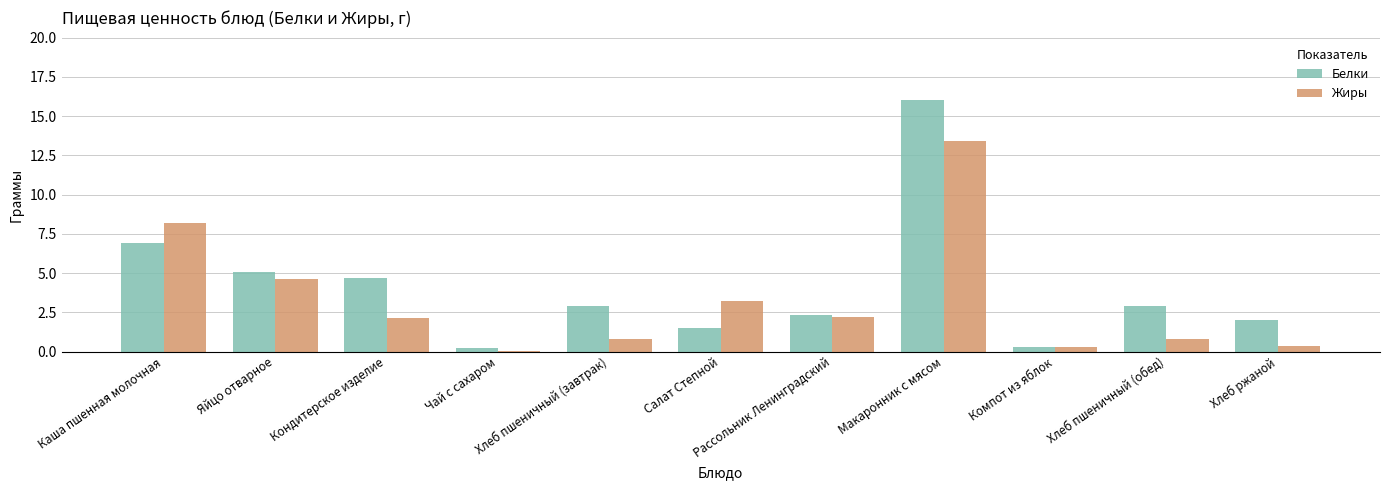

What is the maximum value for Белки?

16.0